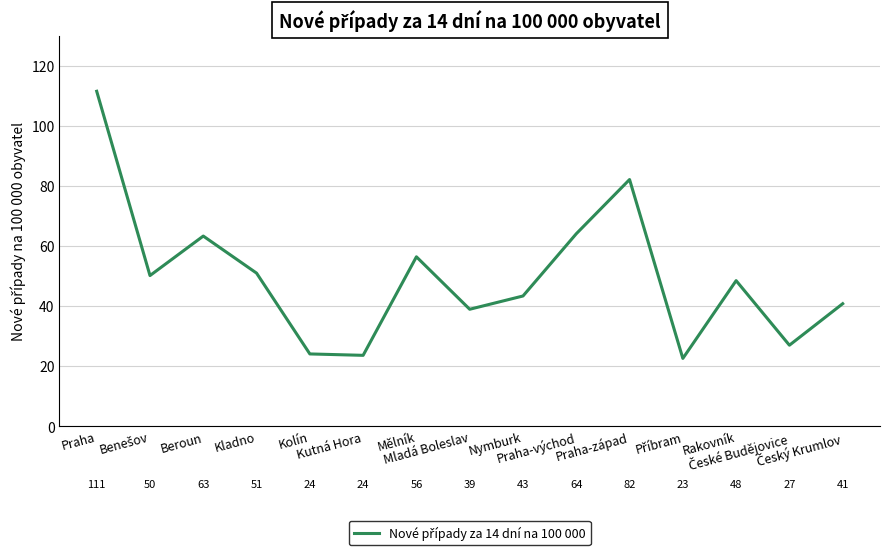

What is the greatest value displayed?

111.5